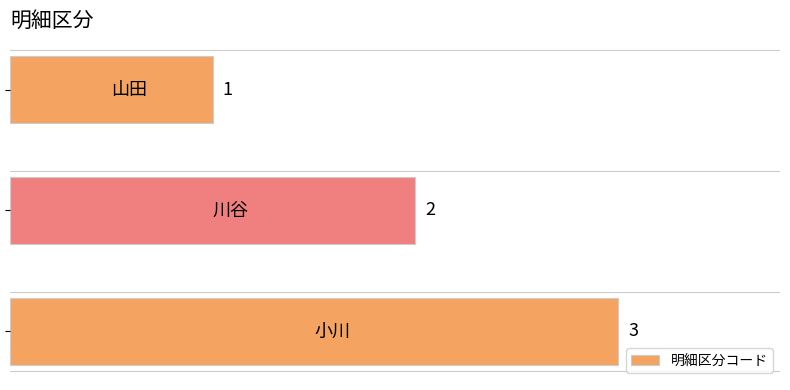

How many values are between 1 and 3?

3